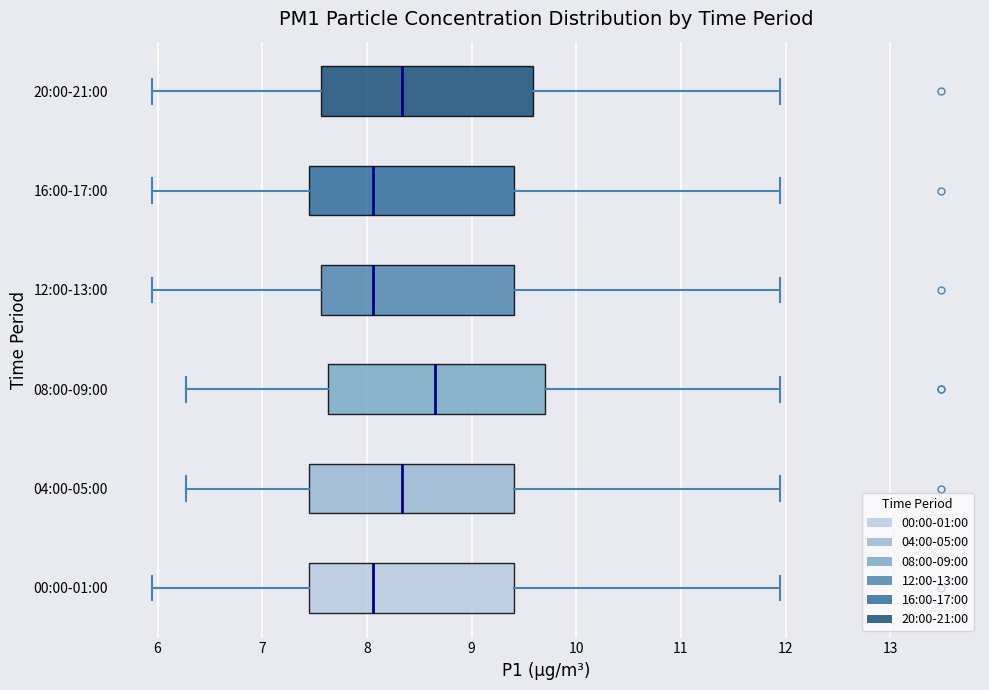

Reading bottom to top, read every box against the x-axis: the position of its median line, the range the box covers, and the ends of its whiskers. The values are not printed on the chart, so give them approximately, as read against the axis.

00:00-01:00: median 8.1, box 7.5 to 9.4, whiskers 6.0 to 12.0
04:00-05:00: median 8.3, box 7.5 to 9.4, whiskers 6.3 to 12.0
08:00-09:00: median 8.7, box 7.6 to 9.7, whiskers 6.3 to 12.0
12:00-13:00: median 8.1, box 7.6 to 9.4, whiskers 6.0 to 12.0
16:00-17:00: median 8.1, box 7.5 to 9.4, whiskers 6.0 to 12.0
20:00-21:00: median 8.3, box 7.6 to 9.6, whiskers 6.0 to 12.0